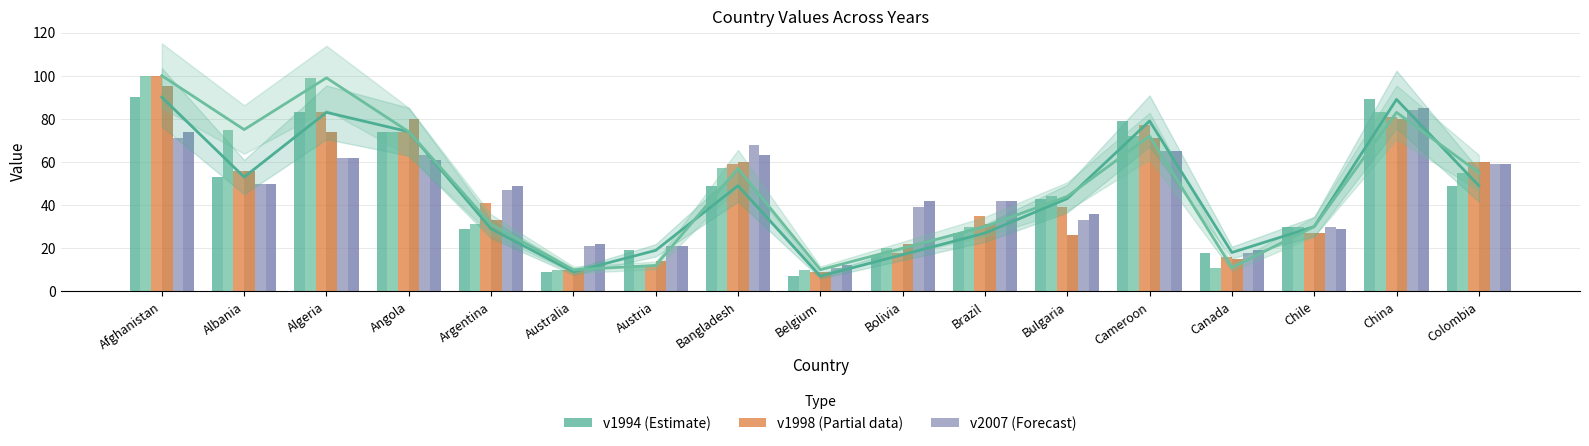

What value does the v1996 series have at Cameroon?

72